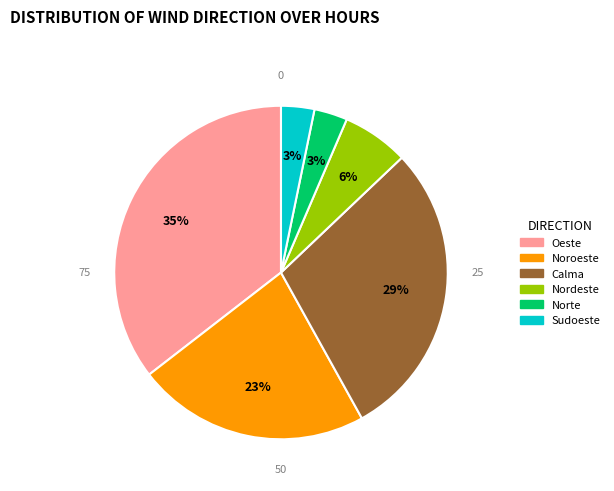

Do Nordeste and Sudoeste together represent more than half of the pie?

No